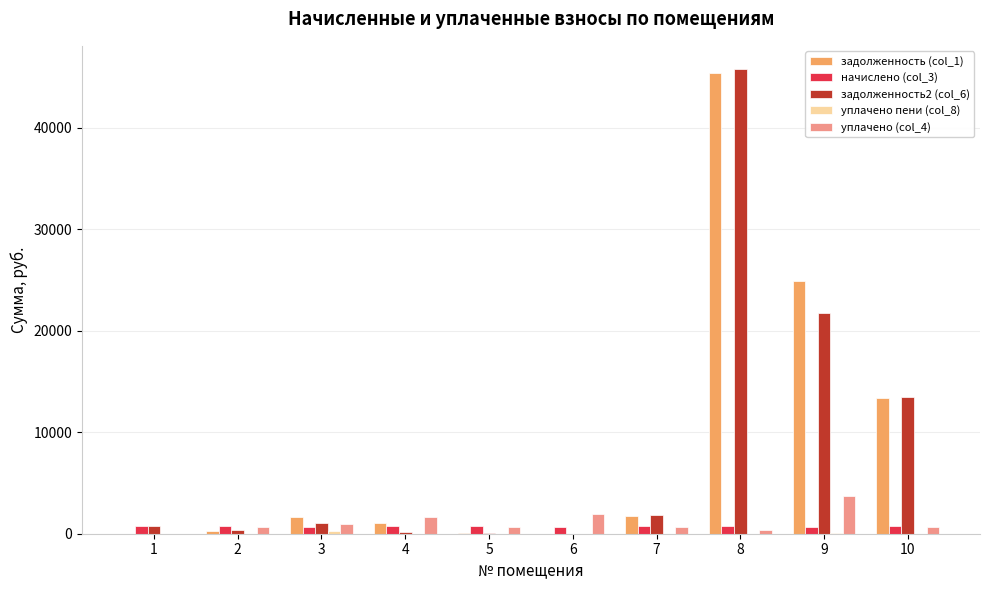

What is the sum of all уплачено пени (col_8) values?

386.2